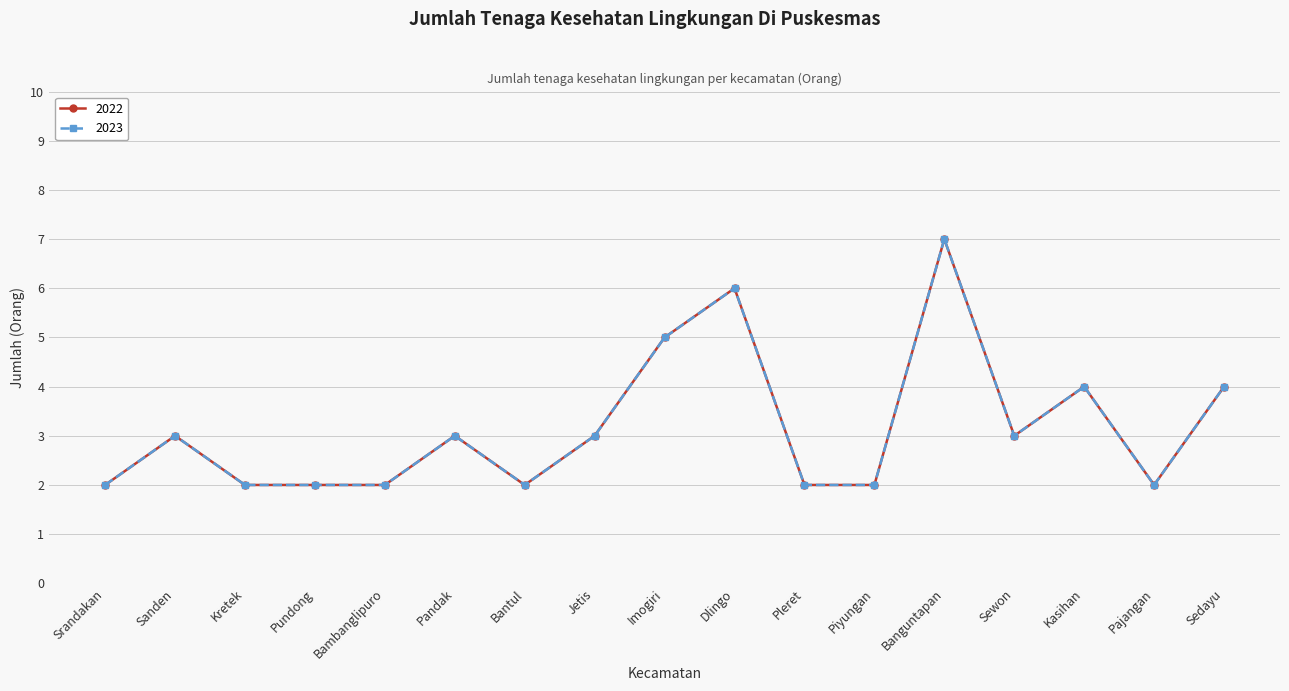

Where is the first local minimum for 2023?

Bantul